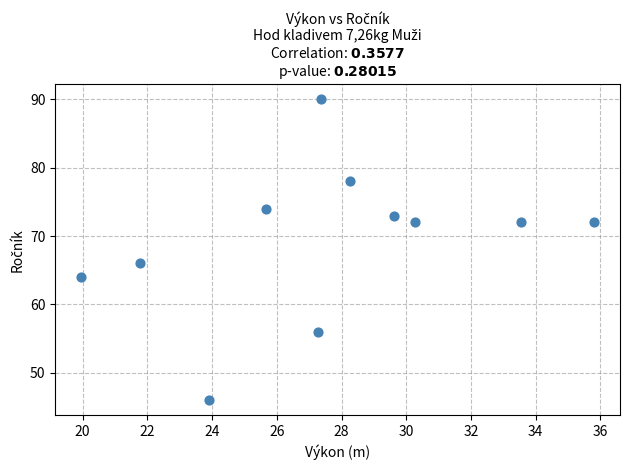

What is the average Y value?

69